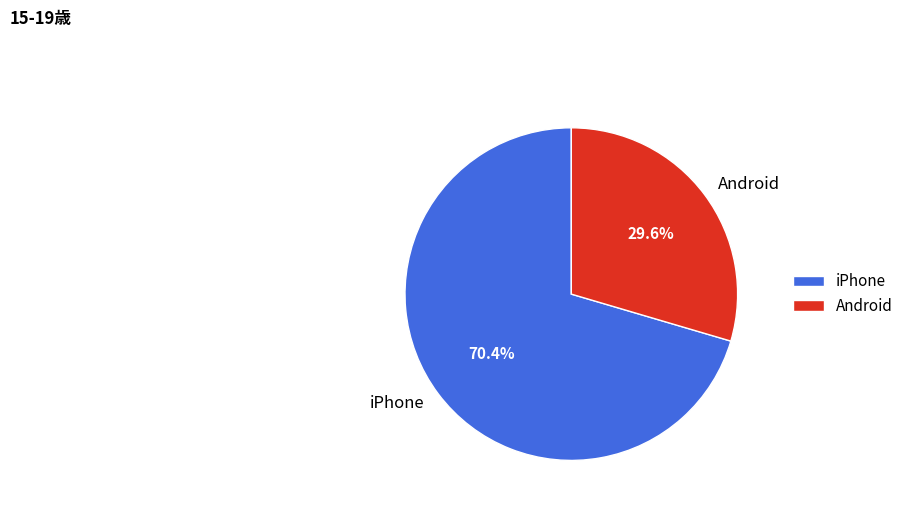

To the nearest percent, what is the difference between the largest and smallest slice percentages?

41%